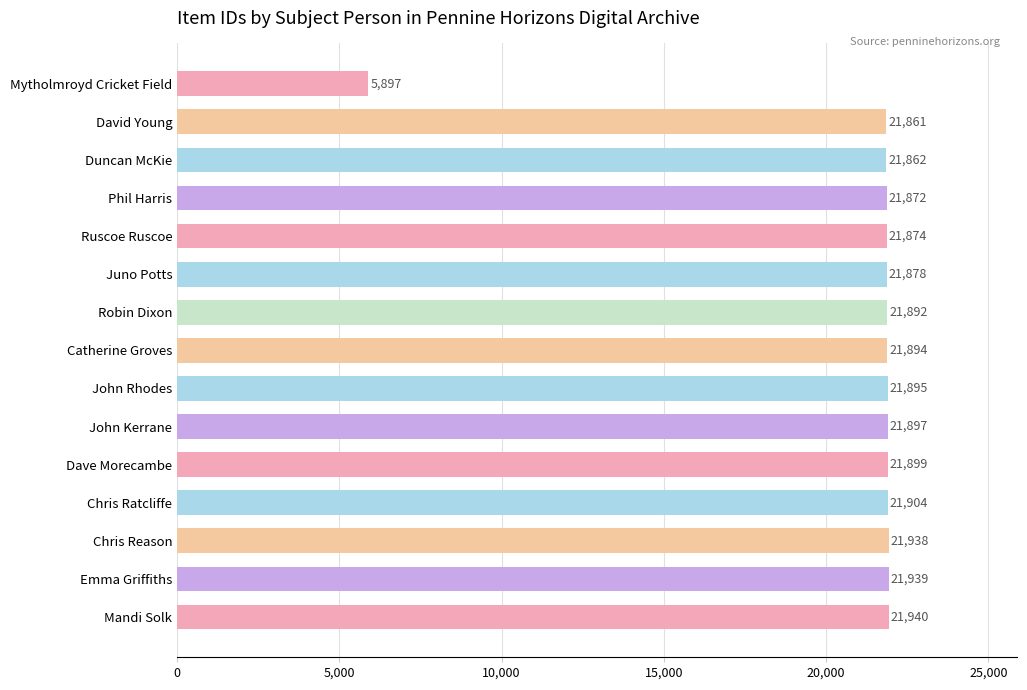

Reading top to bottom, list all the values displayed in this chart.

Mytholmroyd Cricket Field=5897	David Young=21861	Duncan McKie=21862	Phil Harris=21872	Ruscoe Ruscoe=21874	Juno Potts=21878	Robin Dixon=21892	Catherine Groves=21894	John Rhodes=21895	John Kerrane=21897	Dave Morecambe=21899	Chris Ratcliffe=21904	Chris Reason=21938	Emma Griffiths=21939	Mandi Solk=21940